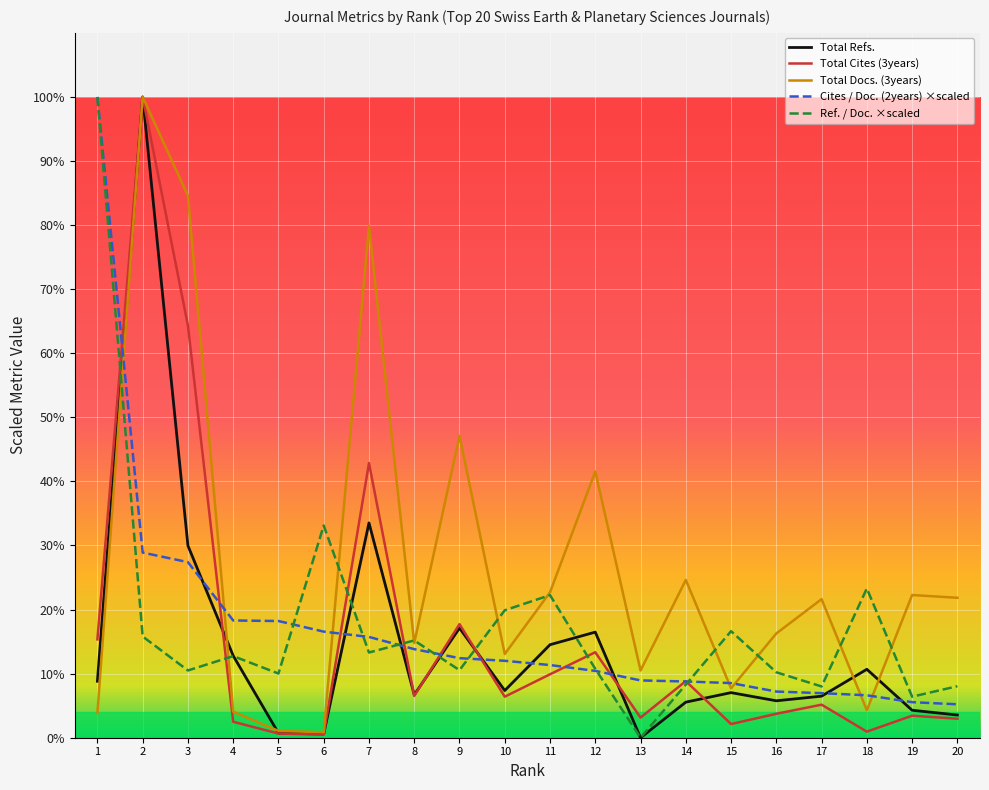

Is this an area chart (filled region under the line)?

No